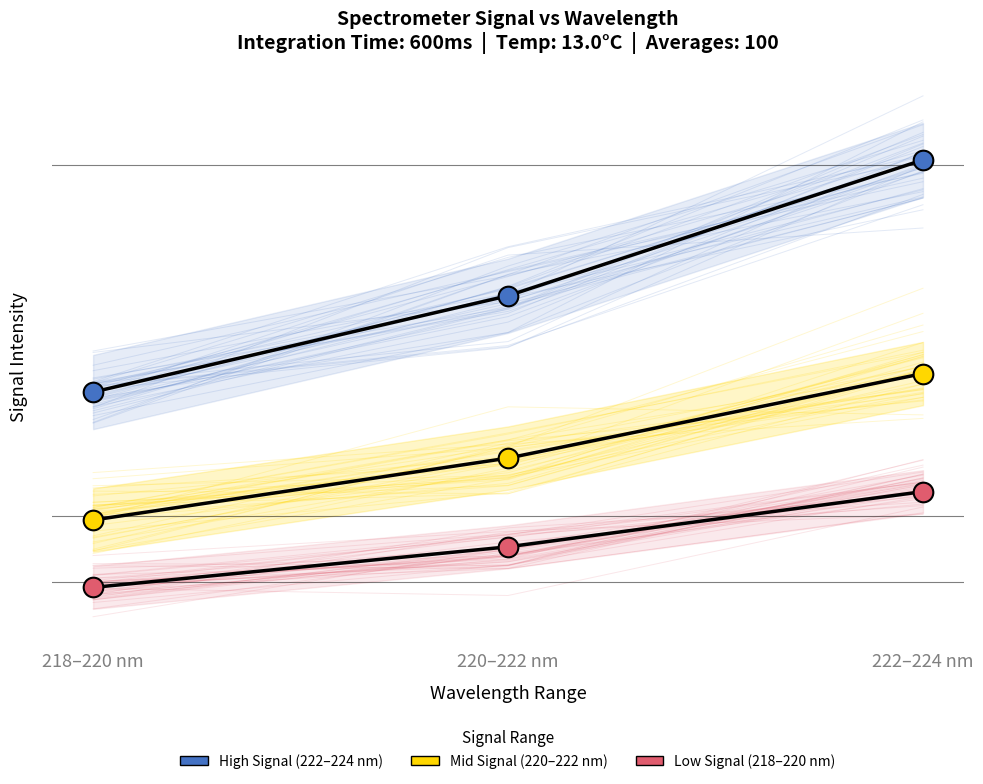

Which series has the largest Y range (max minus min)?

High Signal